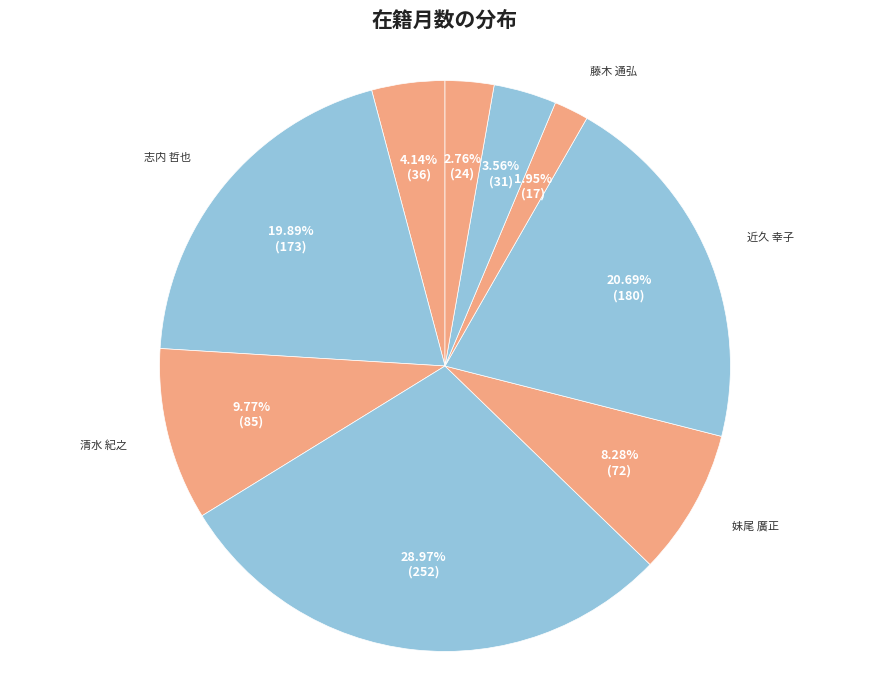

How many segments does this pie chart have?

9